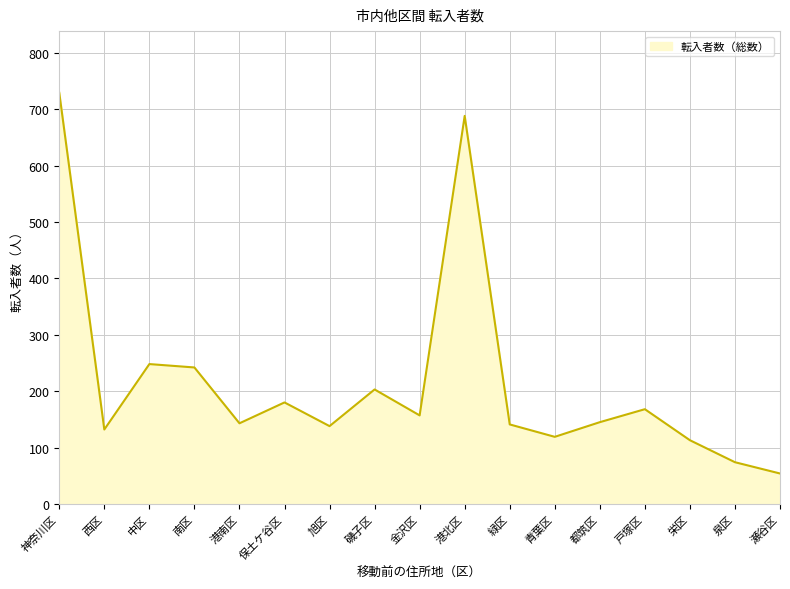

What is the difference between the maximum and minimum values?

675